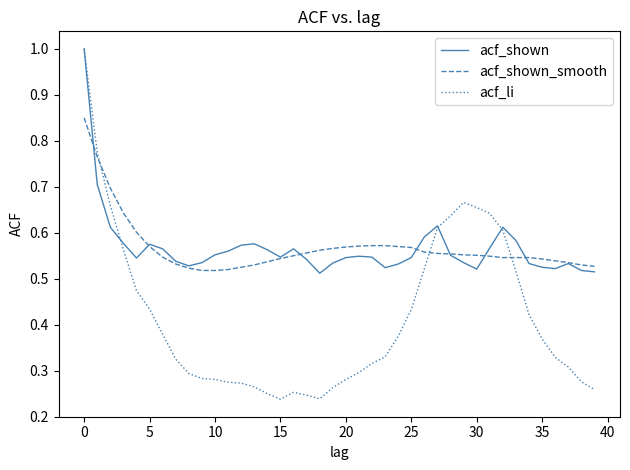

How many lines are shown in the chart?

3